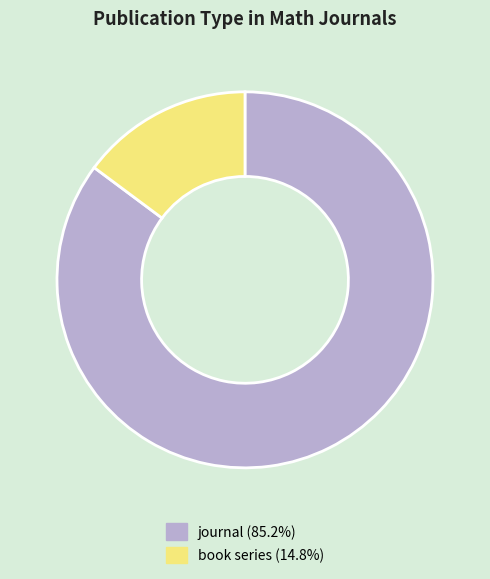

Do book series (14.8%) and journal (85.2%) together represent more than half of the pie?

Yes